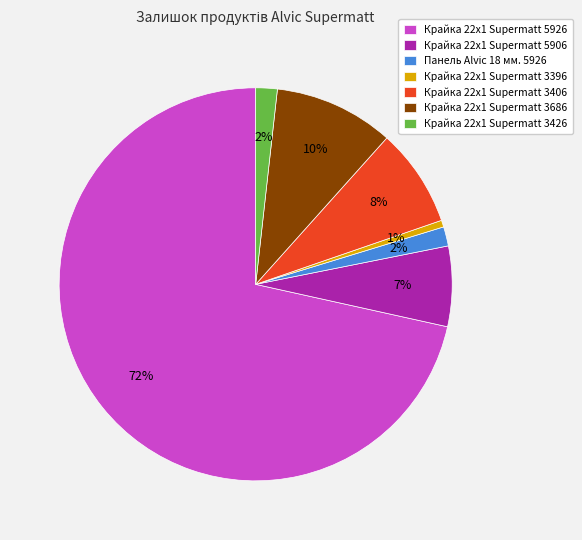

What is the smallest slice in the pie chart?

Крайка 22x1 Supermatt 3396